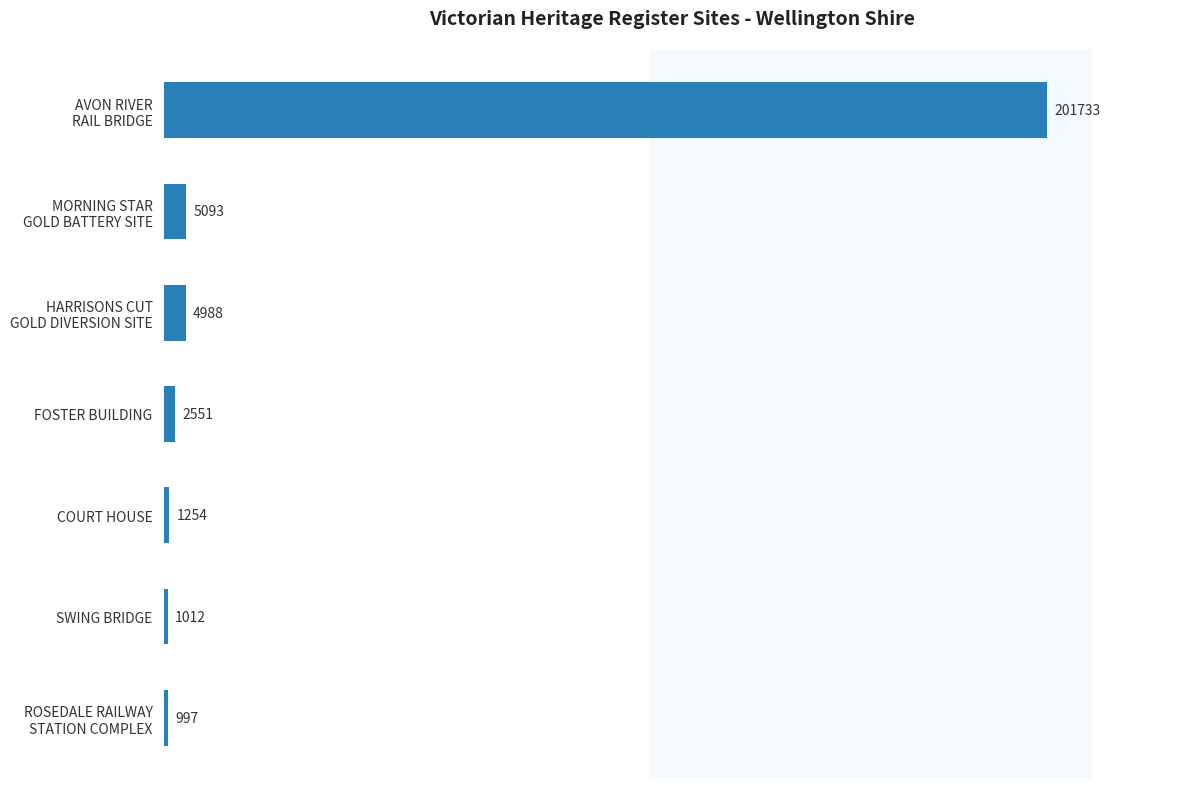

Reading bottom to top, what are all the values shown in this chart?

997	1012	1254	2551	4988	5093	201733